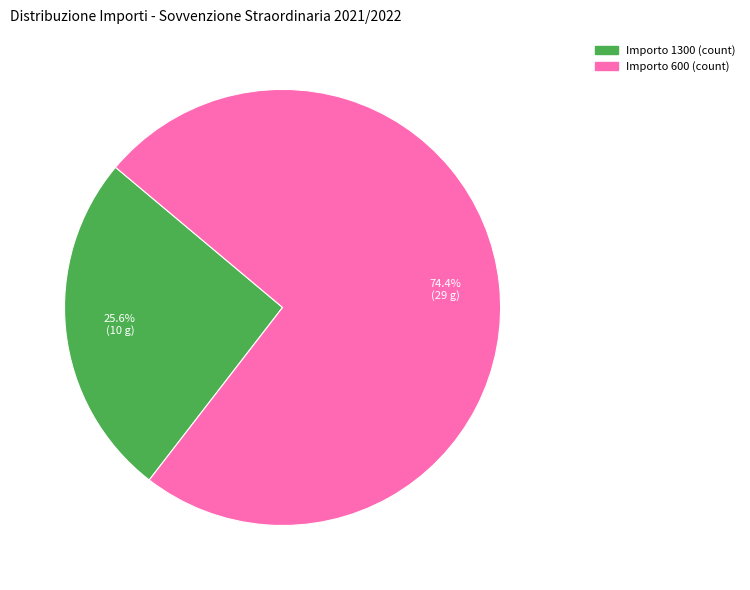

Is there a majority slice in this chart?

Yes